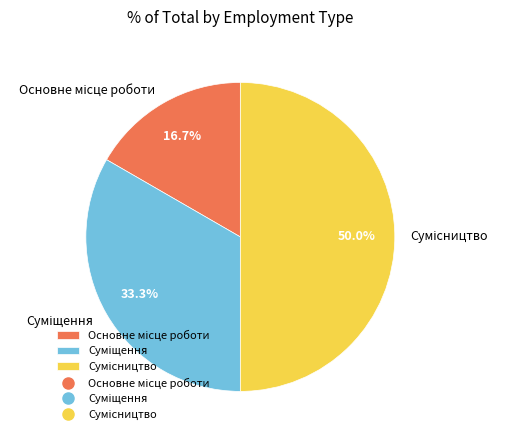

What is the change in value from Основне місце роботи to Сумісництво?

+2